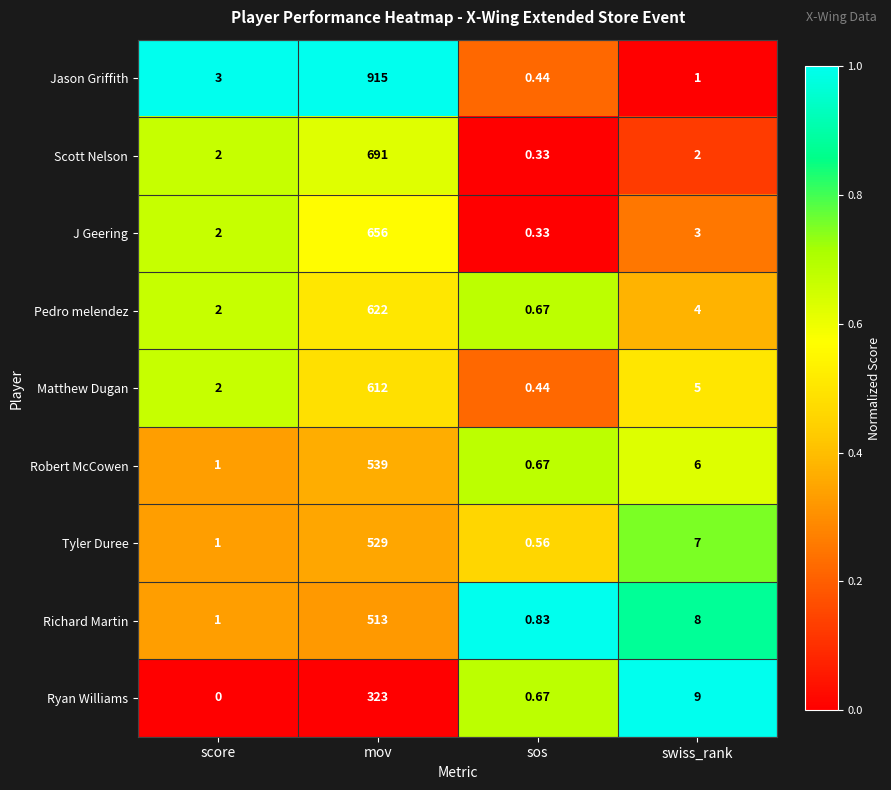

Which series has the widest spread of values?

Jason Griffith